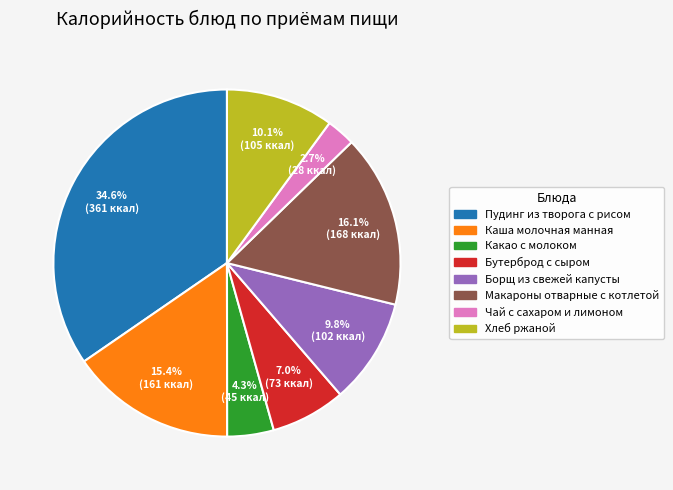

To the nearest percent, what is the difference between the largest and smallest slice percentages?

32%